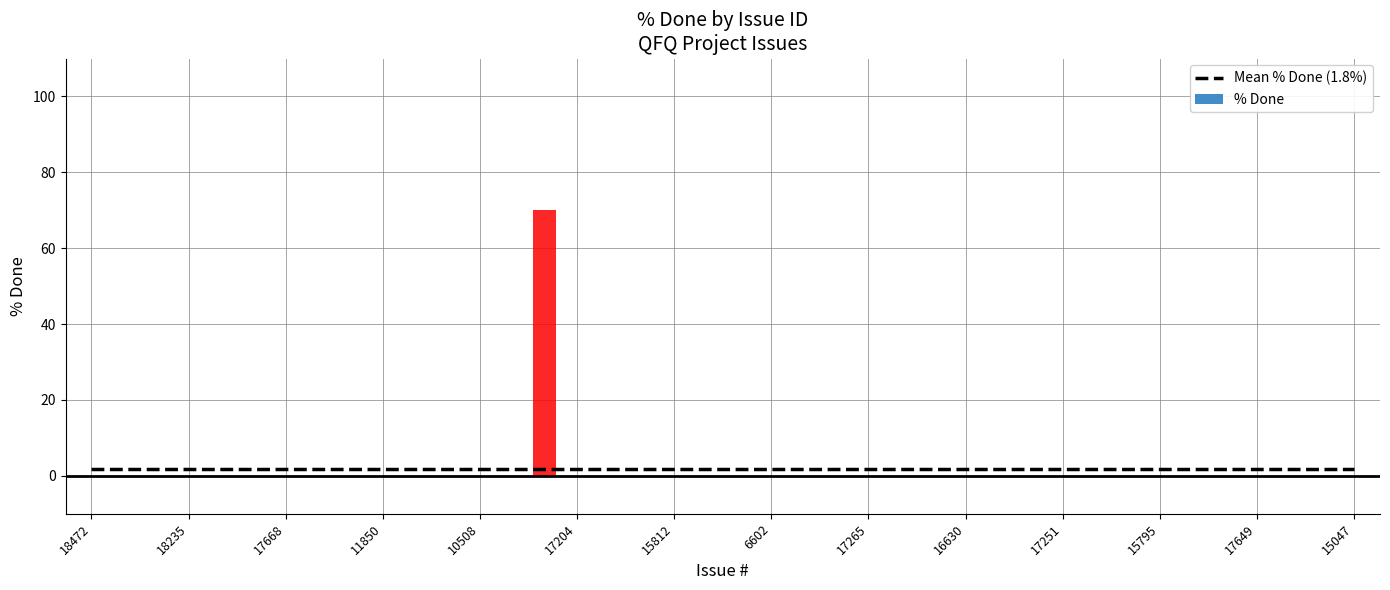

What is the difference between the highest and lowest values at 6602?

1.8